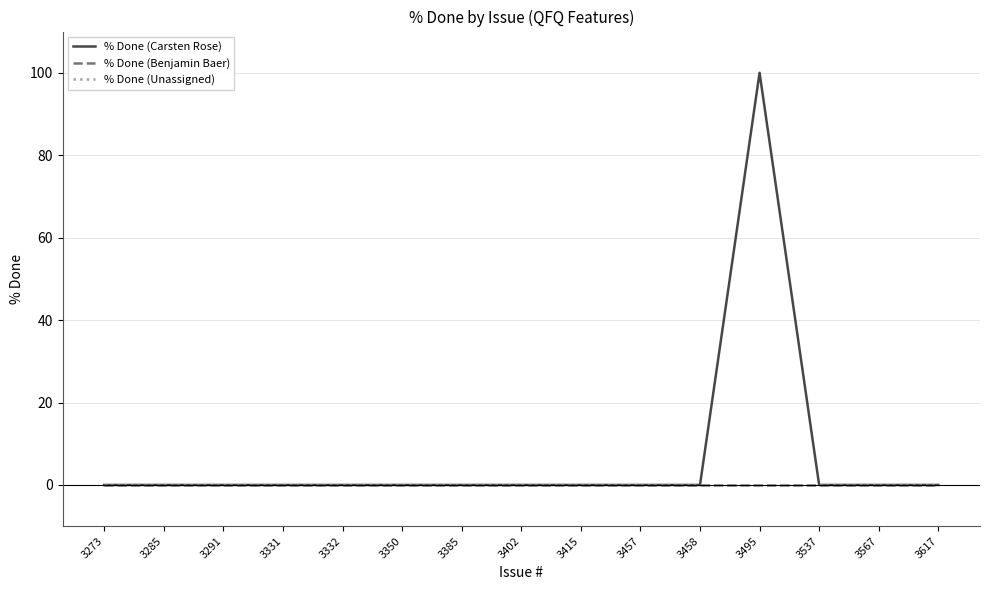

True or false: % Done (Unassigned) and % Done (Carsten Rose) intersect in this chart.

False